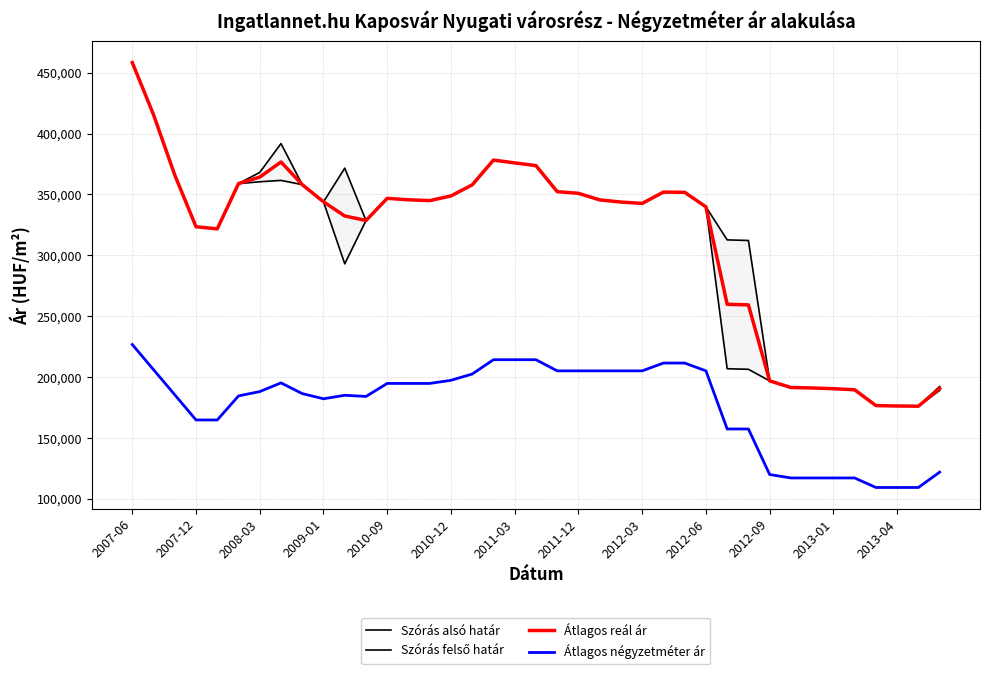

Does the chart display data point markers on the line(s)?

No